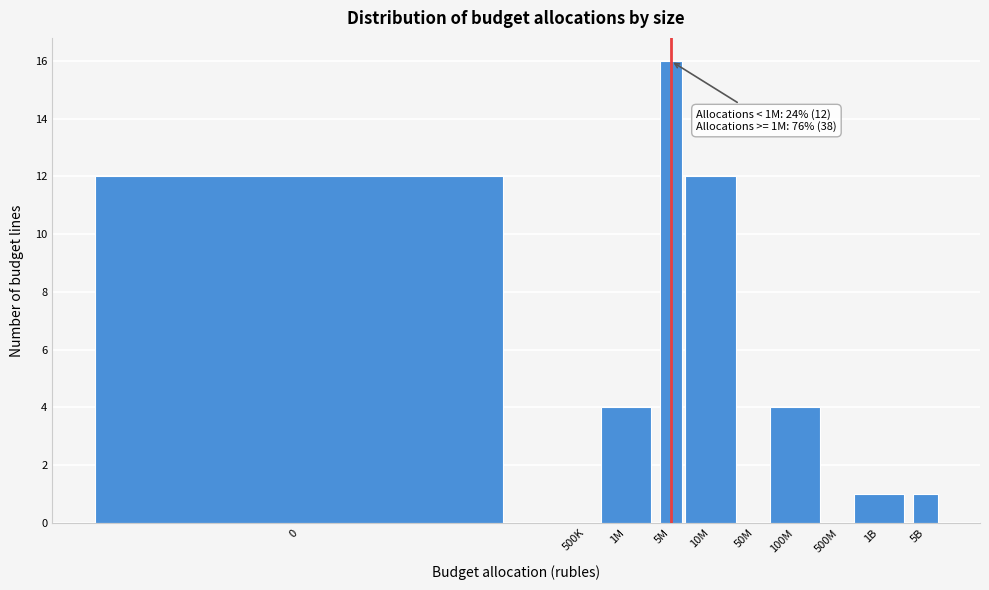

Reading left to right, transcribe all the data shown in this chart.

0=12	500K=0	1M=4	5M=16	10M=12	50M=0	100M=4	500M=0	1B=1	5B=1